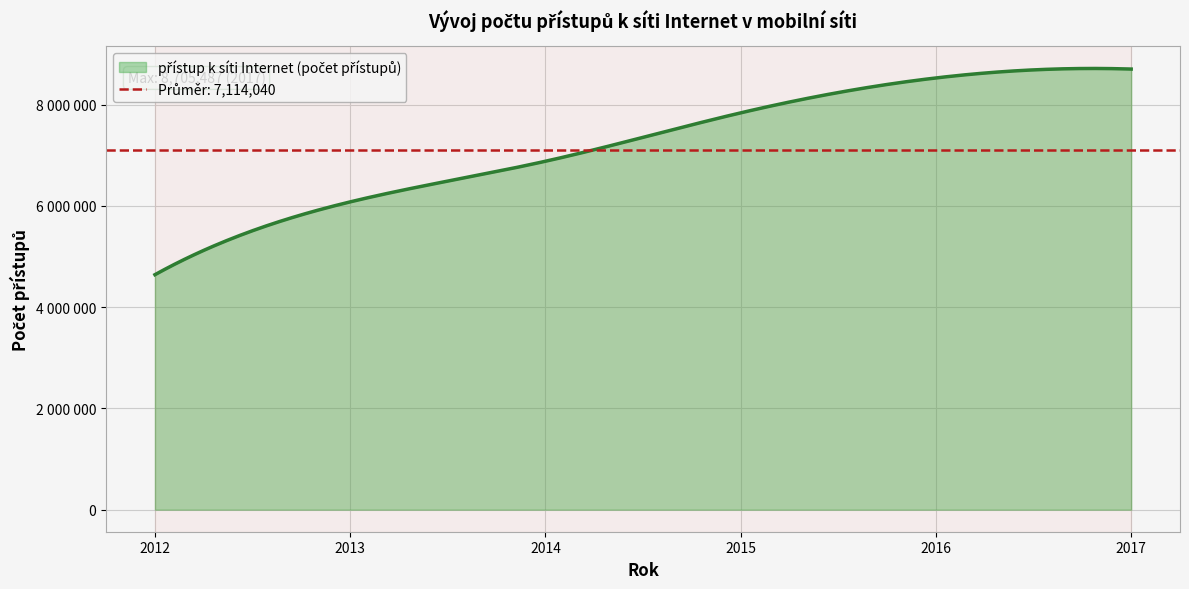

Reading left to right, what are all the values shown in this chart?

4642718	6081344	6884154	7840476	8530059	8705487